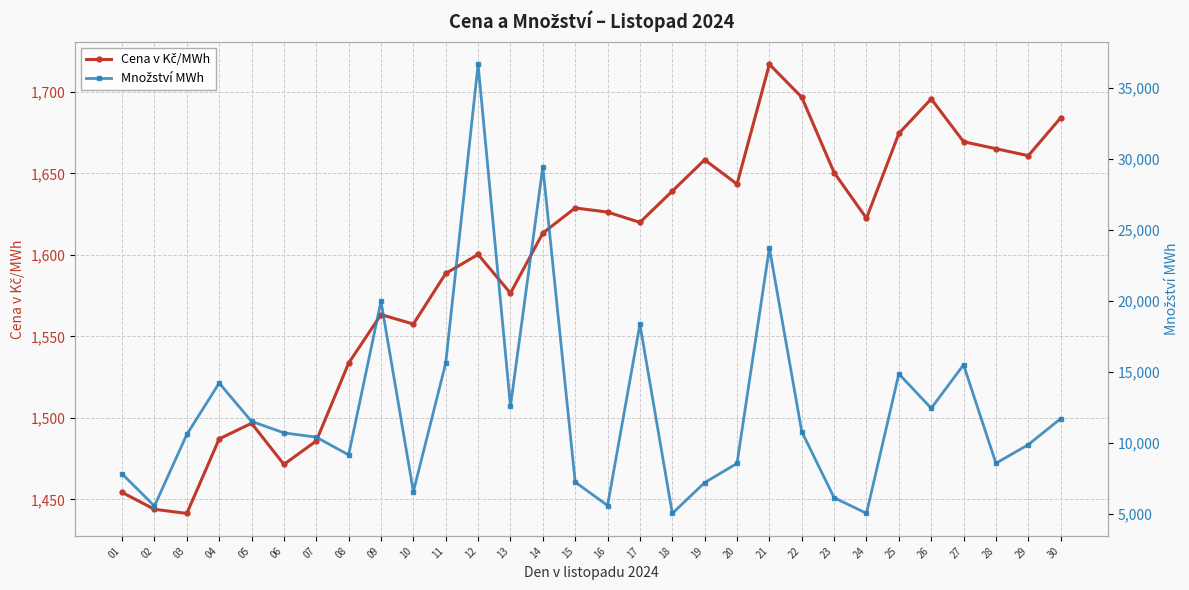

Reading left to right, extract all data points from this chart.

Cena v Kč/MWh: 01=1454.3	02=1443.9	03=1441.4	04=1487.1	05=1496.7	06=1471.4	07=1485.8	08=1533.6	09=1563.4	10=1557.6	11=1588.7	12=1600.3	13=1576.5	14=1613.4	15=1628.8	16=1626.3	17=1620.0	18=1639.2	19=1658.4	20=1643.5	21=1717.0	22=1696.8	23=1650.6	24=1622.5	25=1674.6	26=1695.8	27=1669.5	28=1665.2	29=1660.9	30=1684.2
Množství MWh: 01=7797.2	02=5529.5	03=10573.6	04=14195.9	05=11498.0	06=10688.3	07=10385.3	08=9134.7	09=19966.0	10=6542.5	11=15605.2	12=36666.0	13=12560.8	14=29434.8	15=7220.4	16=5566.1	17=18336.0	18=5009.2	19=7180.3	20=8534.5	21=23722.3	22=10779.0	23=6117.2	24=5014.0	25=14847.6	26=12421.9	27=15485.4	28=8544.2	29=9856.8	30=11690.5